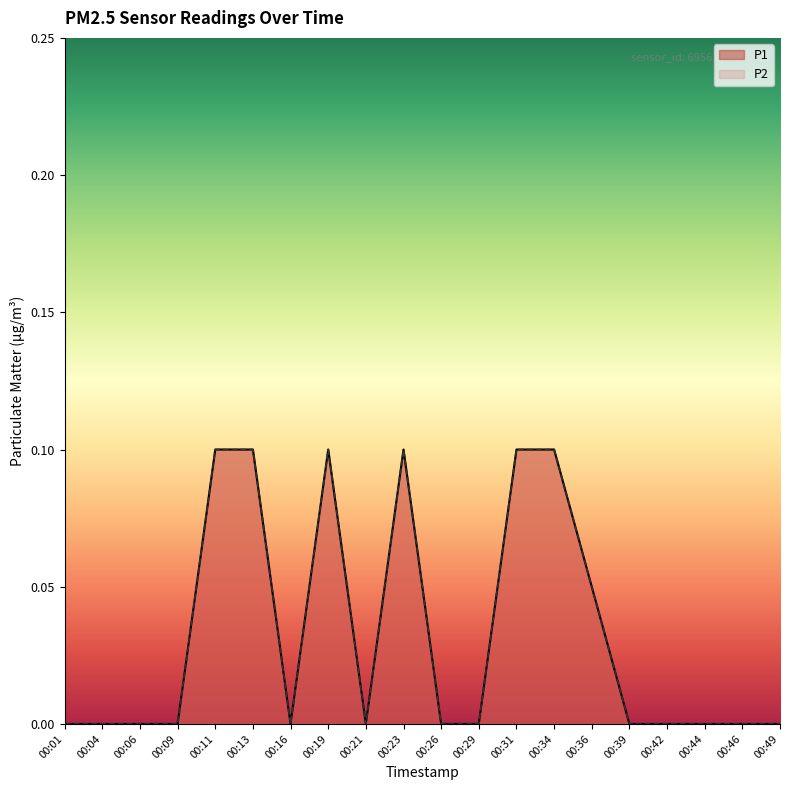

Which series changed the most between 00:04 and 00:29?

P1